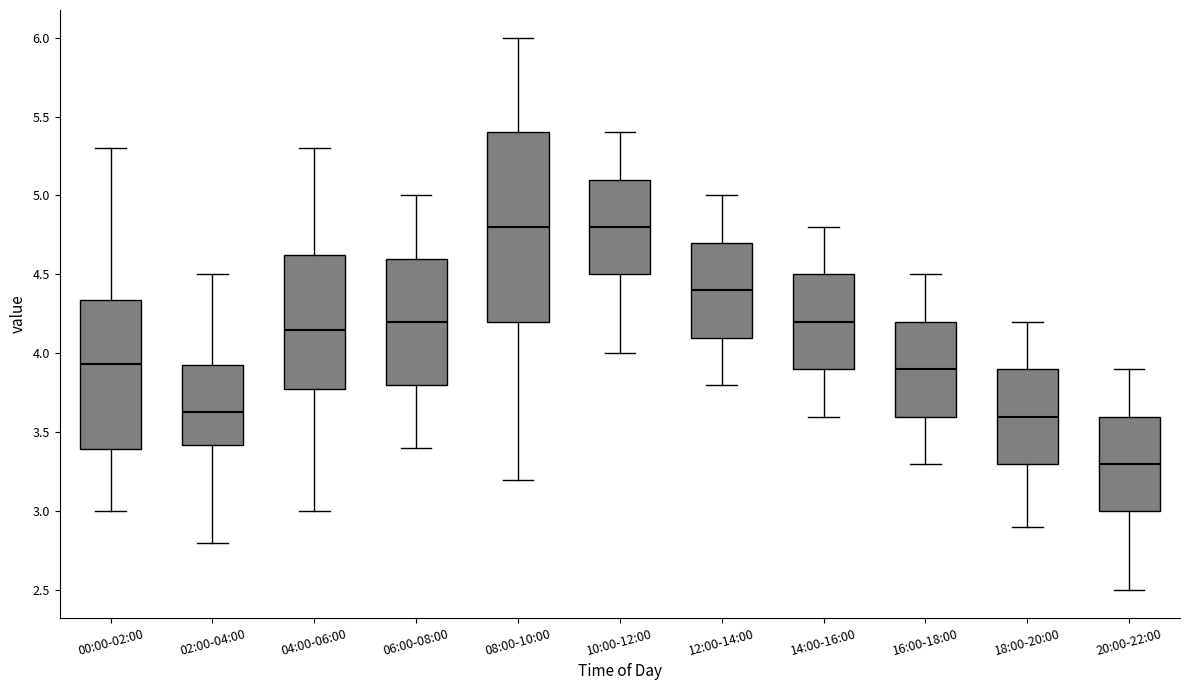

Which box is the tallest, from its lower edge to its upper edge?

08:00-10:00